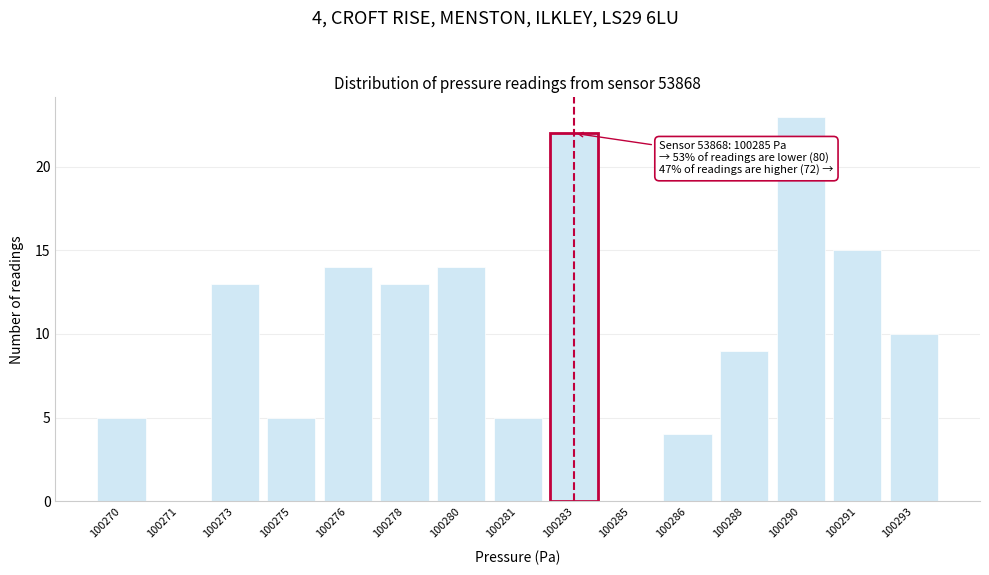

Reading left to right, extract all data points from this chart.

100270=5	100271=0	100273=13	100275=5	100276=14	100278=13	100280=14	100281=5	100283=22	100285=0	100286=4	100288=9	100290=23	100291=15	100293=10